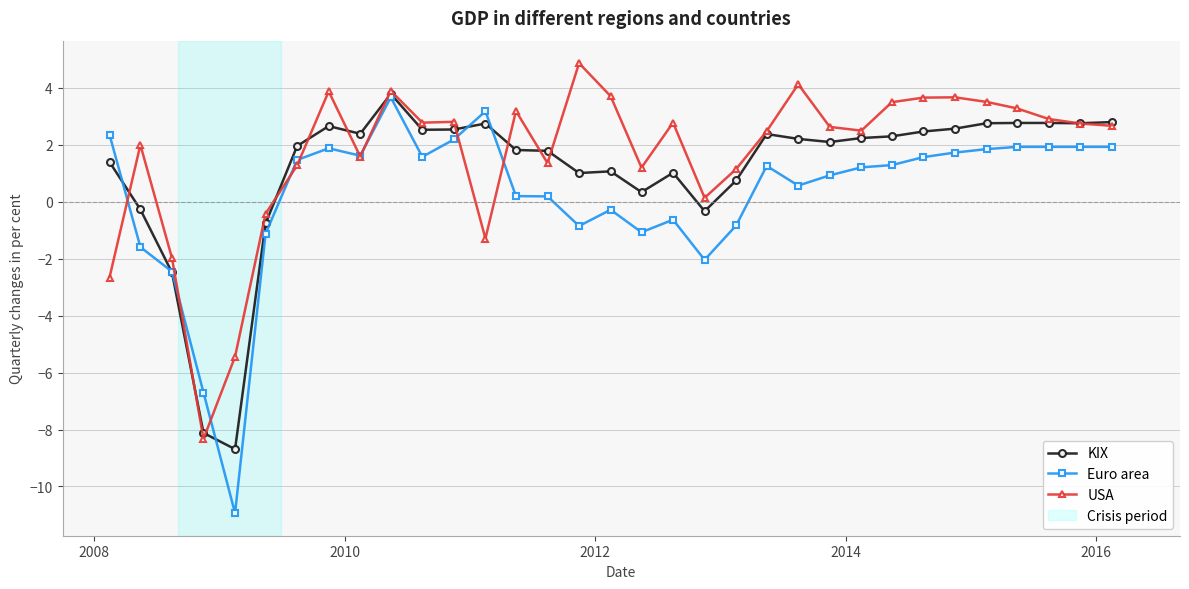

Which series has the widest spread of values?

Euro area